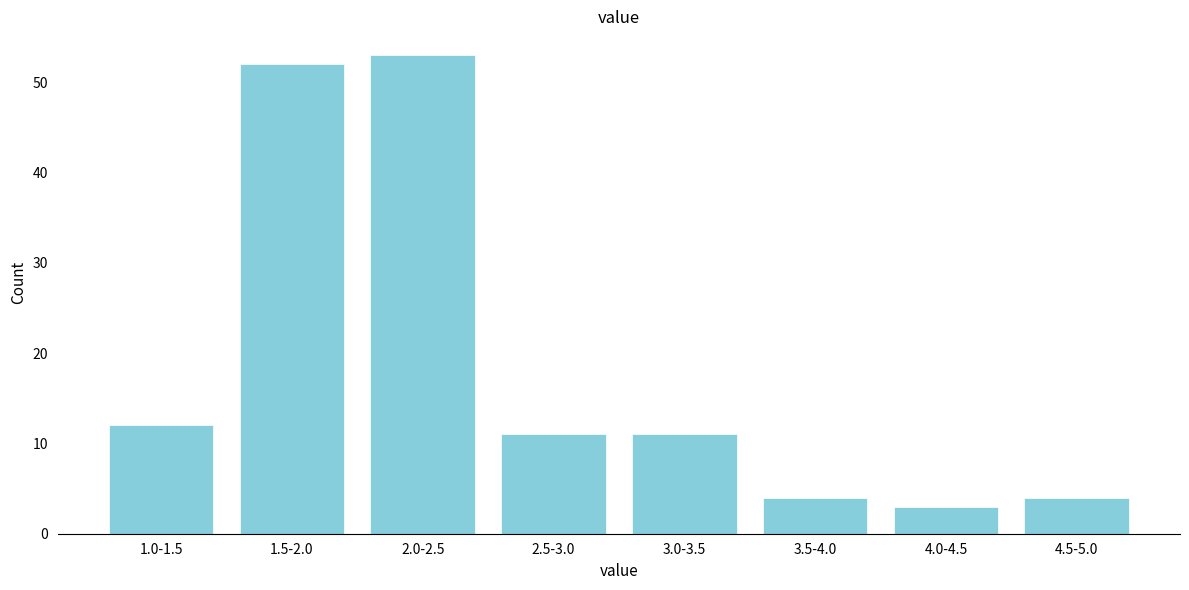

Reading left to right, extract all data points from this chart.

1.0-1.5=12	1.5-2.0=52	2.0-2.5=53	2.5-3.0=11	3.0-3.5=11	3.5-4.0=4	4.0-4.5=3	4.5-5.0=4